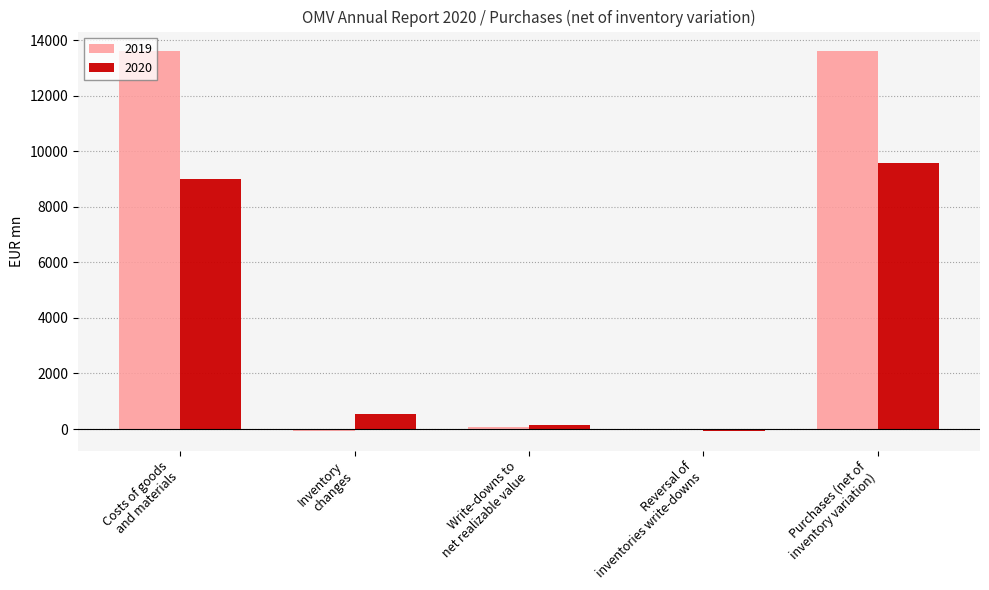

What is the maximum value shown in the chart?

13629